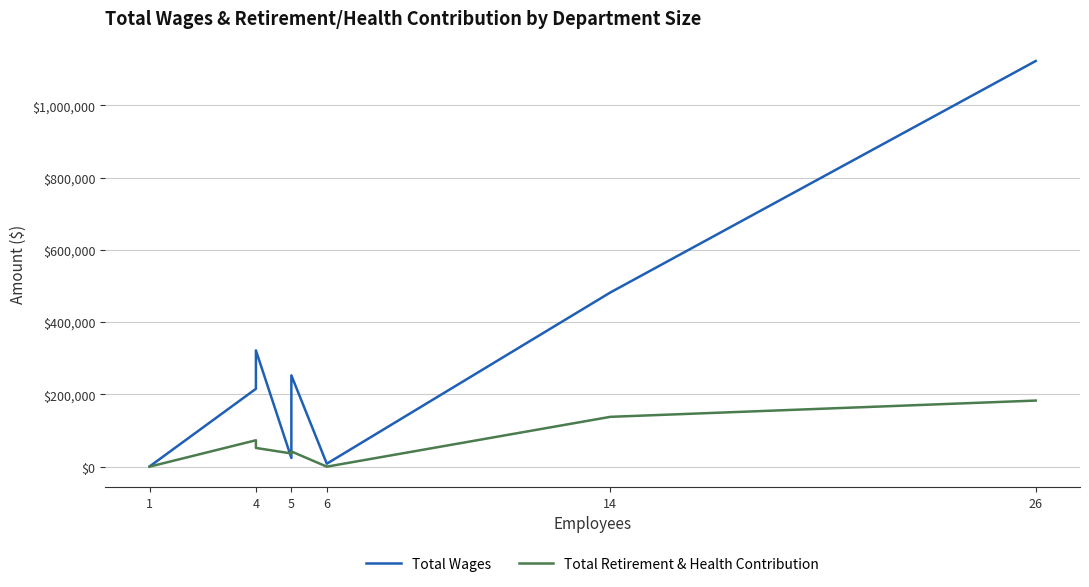

Where do Total Retirement & Health Contribution and Total Wages first cross each other?

4 and 5